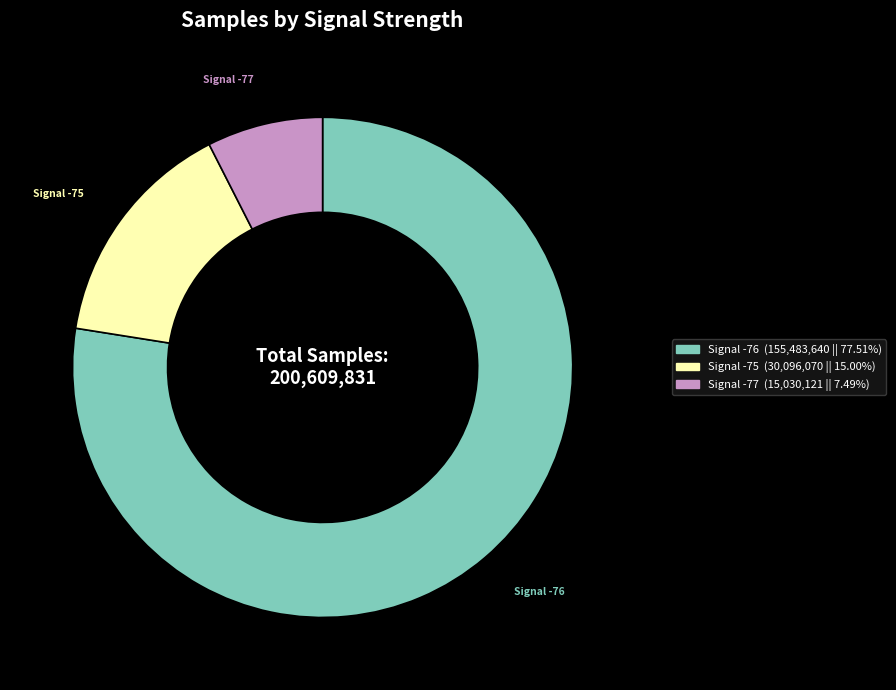

Does any single category account for the majority?

Yes